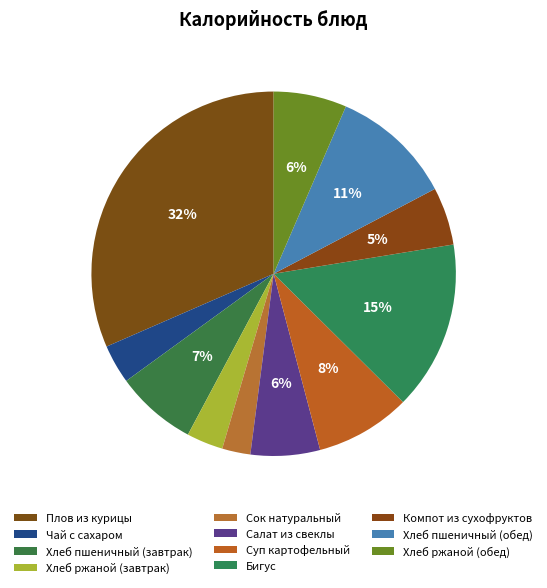

How many slices are in this pie chart?

11